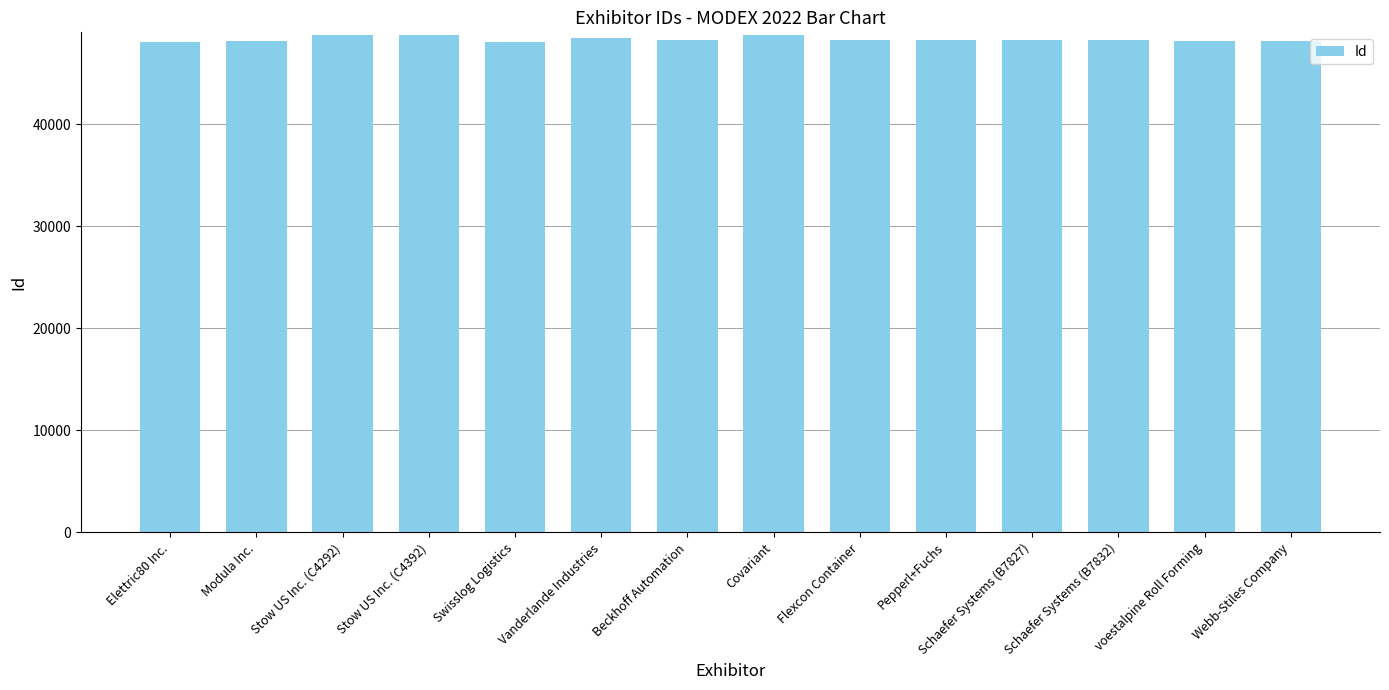

What is the sum of all values?

676332